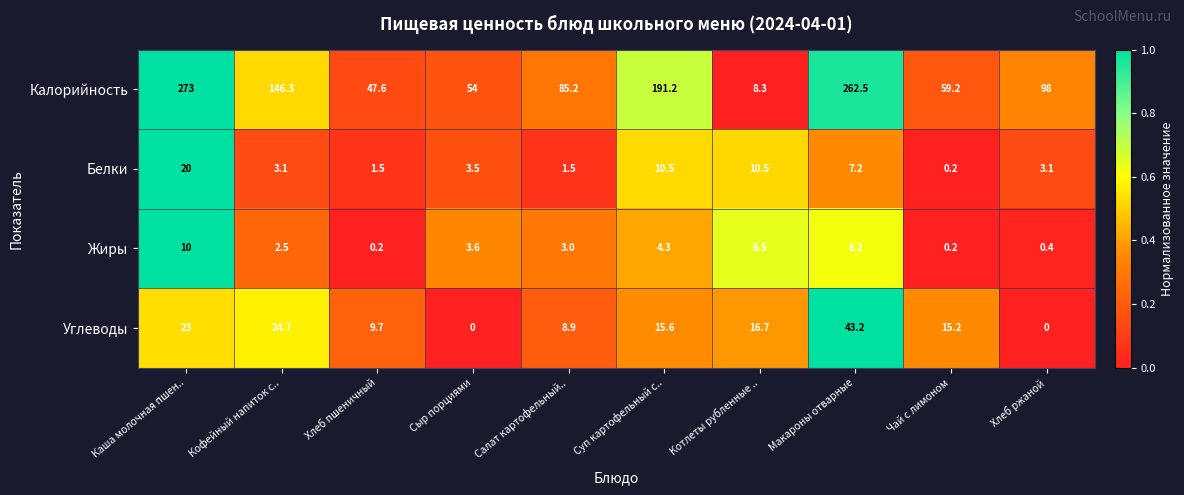

The value of Жиры at Суп картофельный с.. is 4.3. True or false?

True